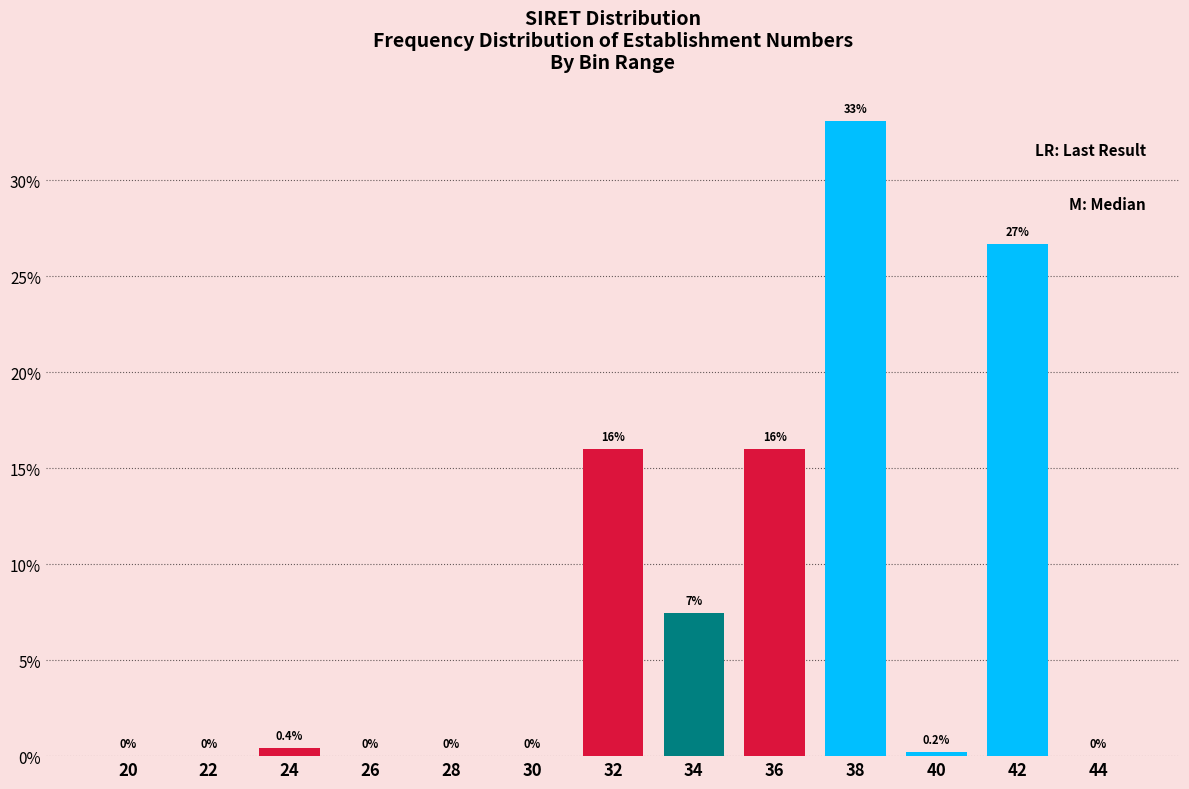

Reading left to right, extract all data points from this chart.

20=0.0	22=0.0	24=0.4	26=0.0	28=0.0	30=0.0	32=16.0	34=7.5	36=16.0	38=33.1	40=0.2	42=26.7	44=0.0